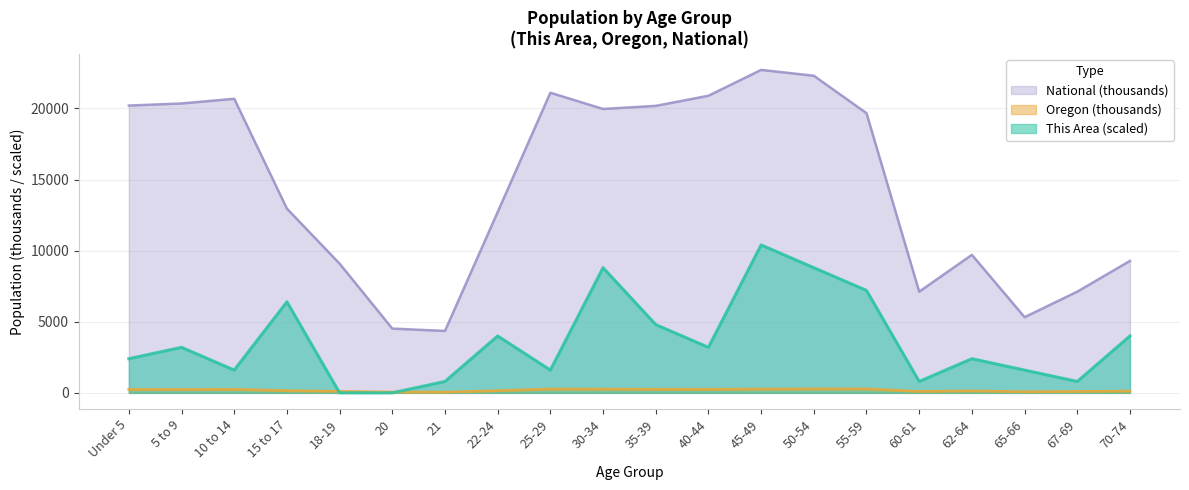

What is the difference between the highest and lowest values at 67-69?

7019.2